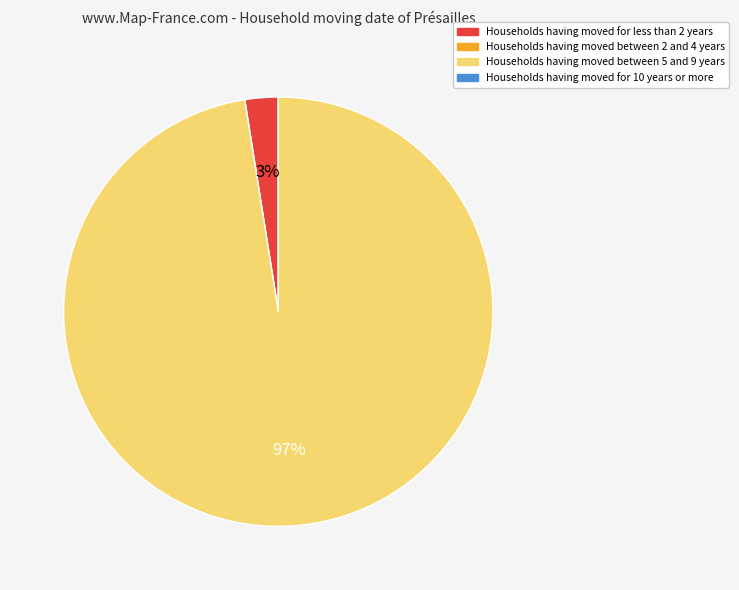

To the nearest percent, what is the difference between the largest and smallest slice percentages?

97%